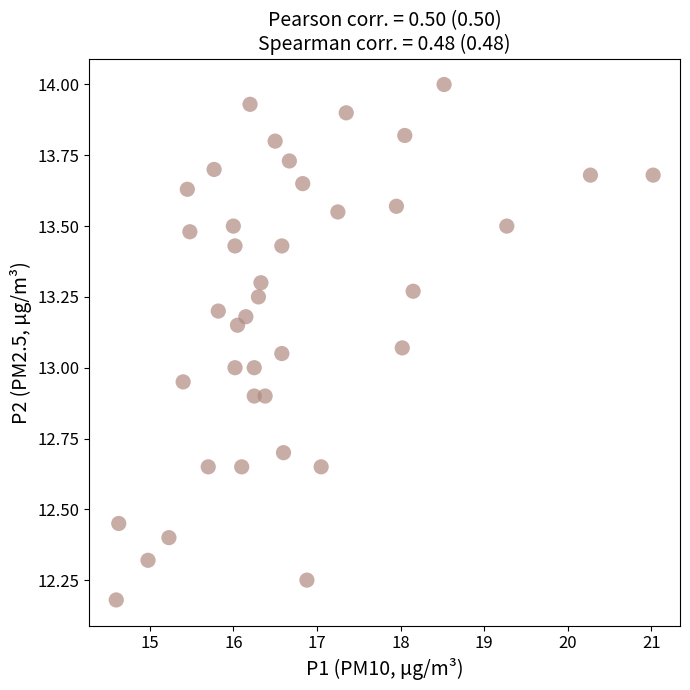

What is the range of X values (max minus min)?

6.4